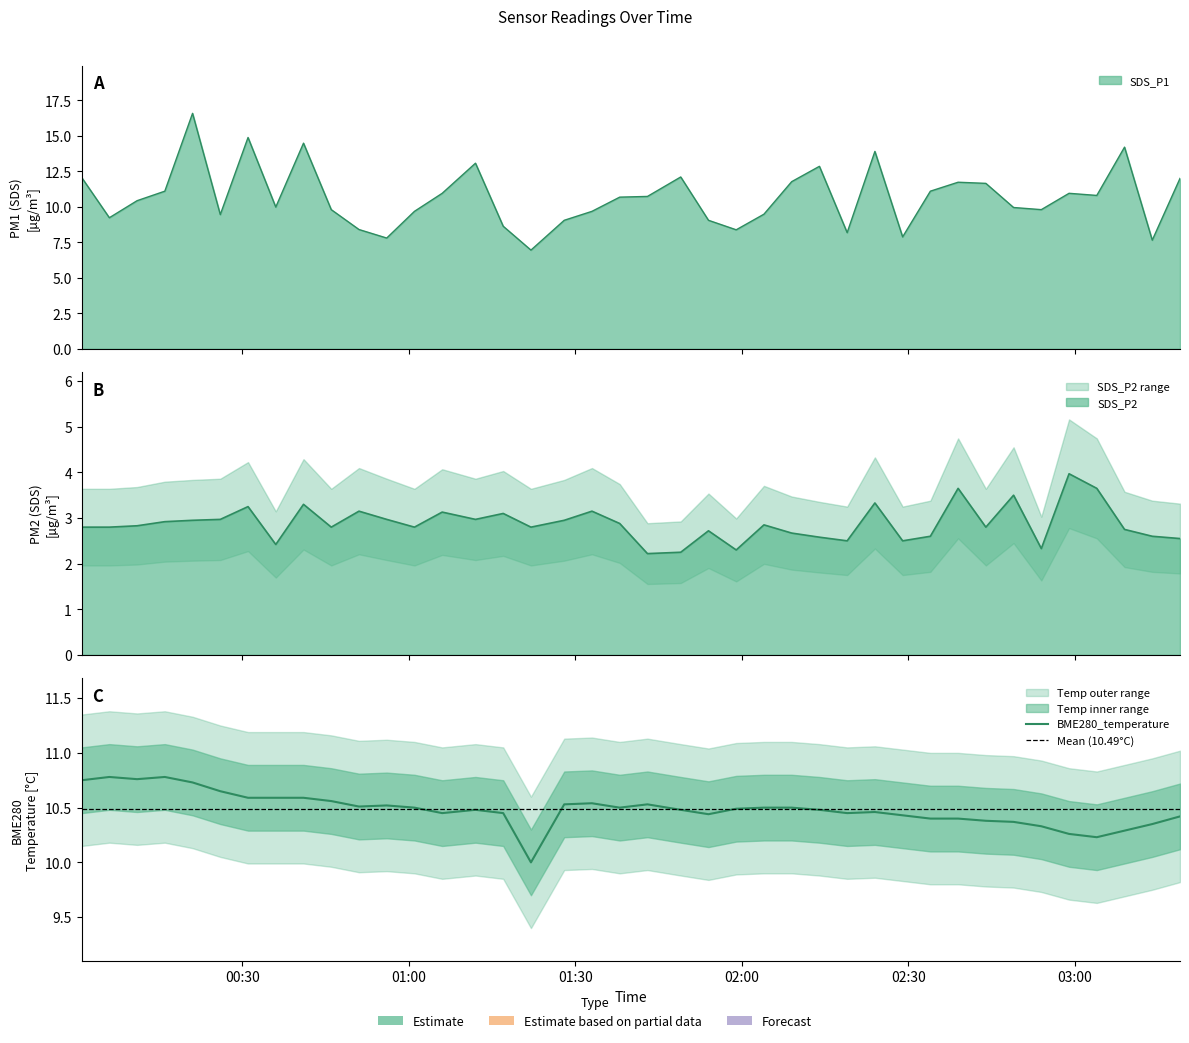

What is the difference between the highest and lowest values at 2023/05/30 02:44?

8.9